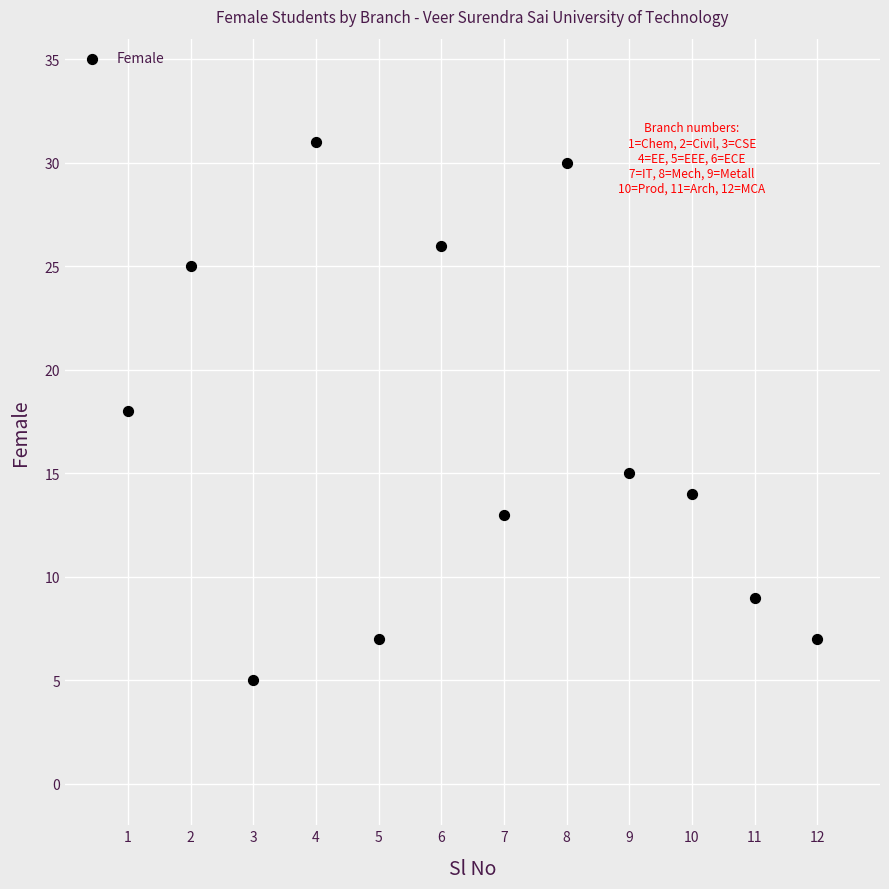

What is the range of Y values (max minus min)?

26